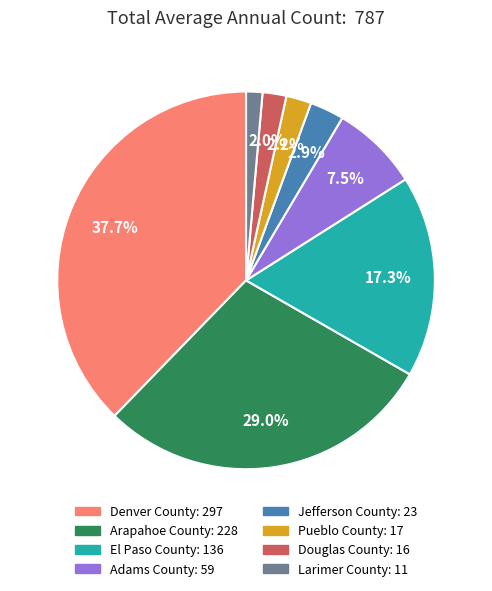

To the nearest percent, what portion does Jefferson County represent?

3%